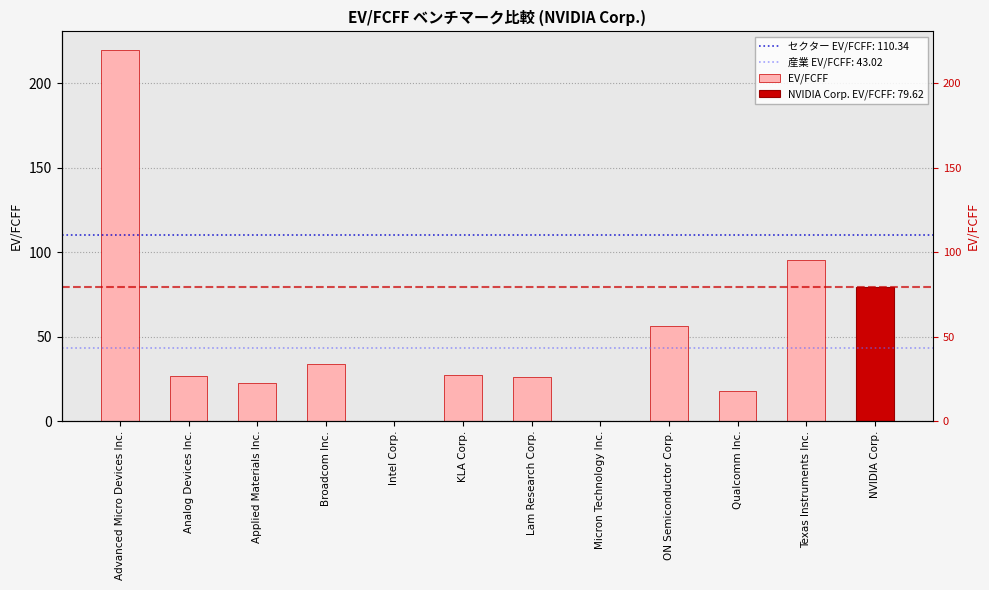

At which label is the value closest to 109?

Texas Instruments Inc.